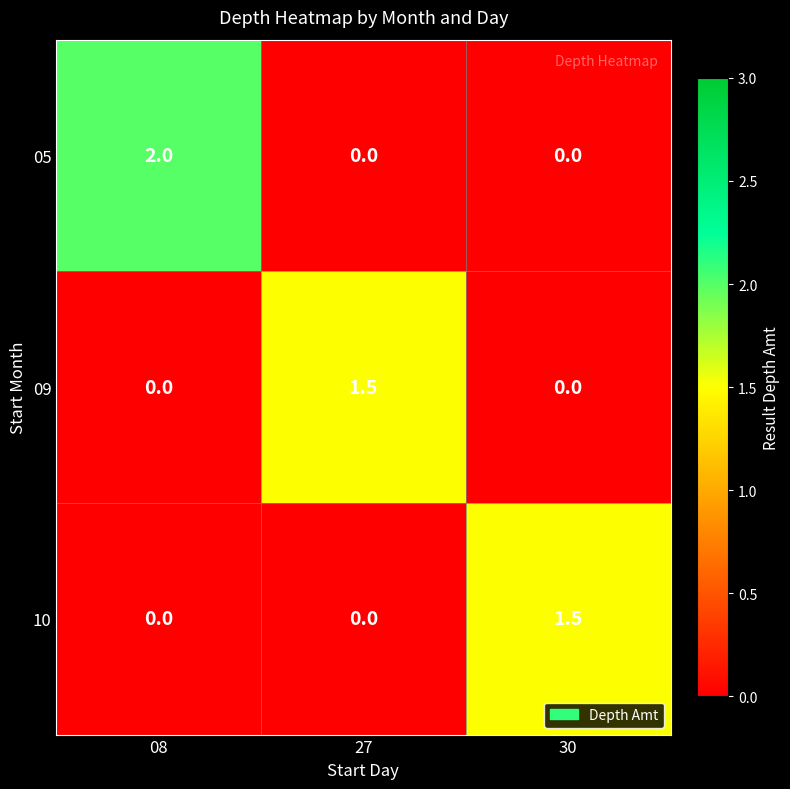

Which series has the largest total across all categories?

05